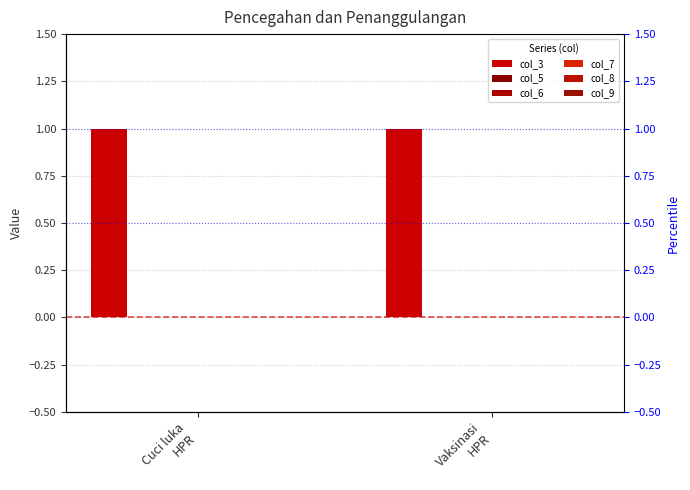

What is the total value across all series at Cuci luka
HPR?

1